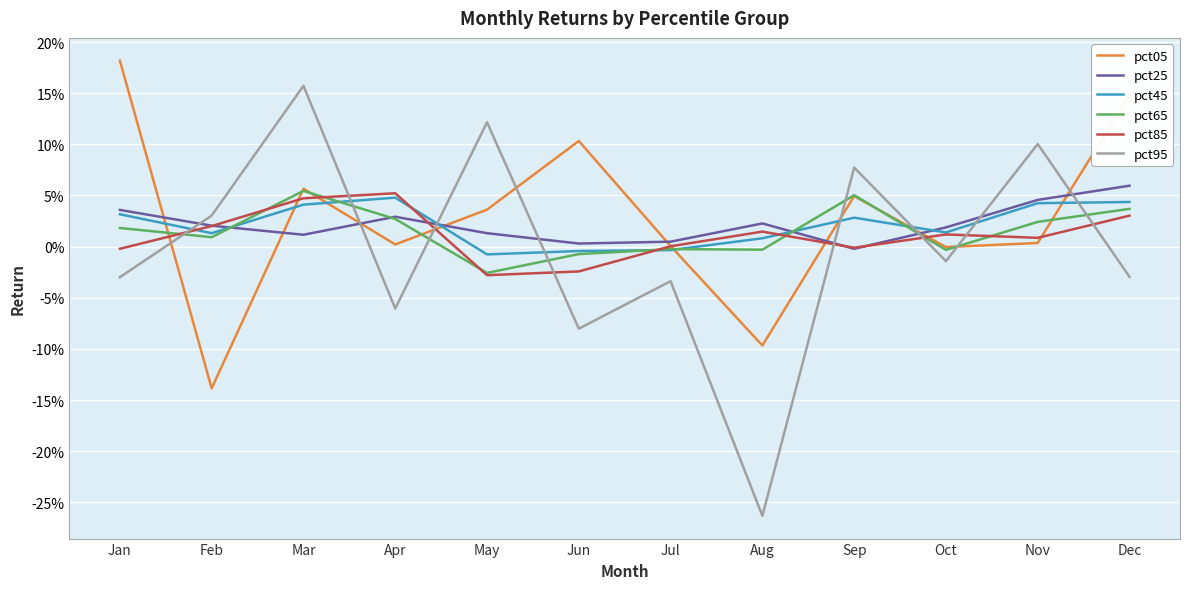

Which series has the largest range (max minus min)?

pct95